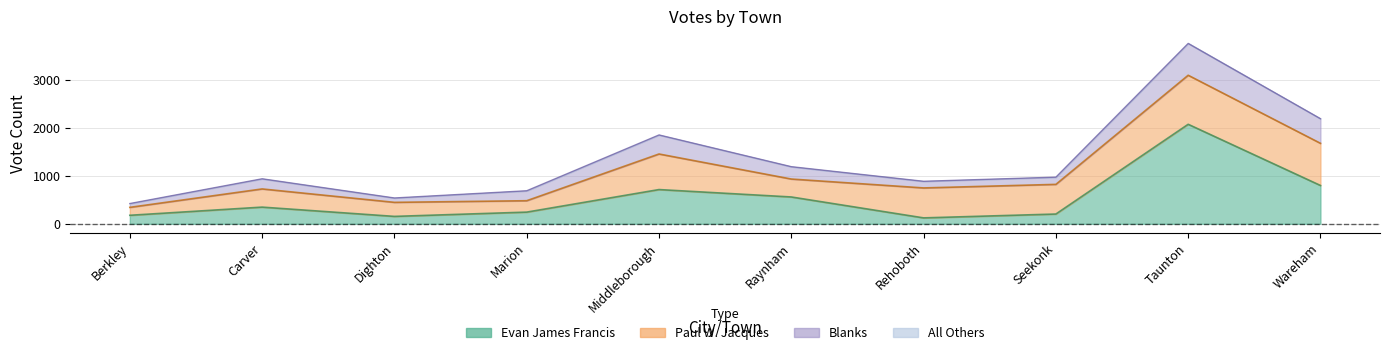

What are all the series names shown in the legend?

Evan James Francis, Paul W. Jacques, Blanks, All Others